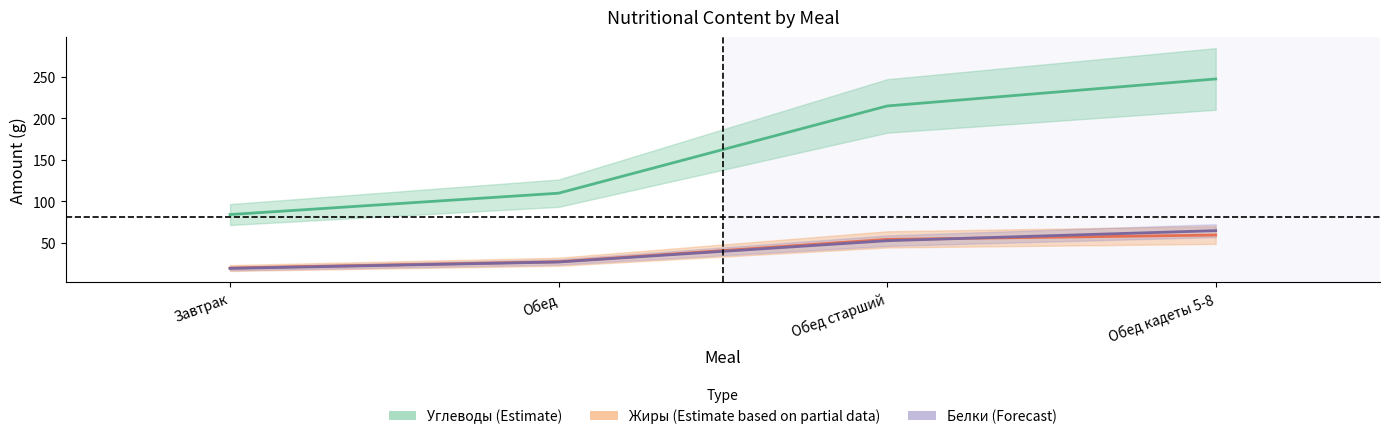

True or false: Углеводы has more than 0 points higher than both neighbors.

False